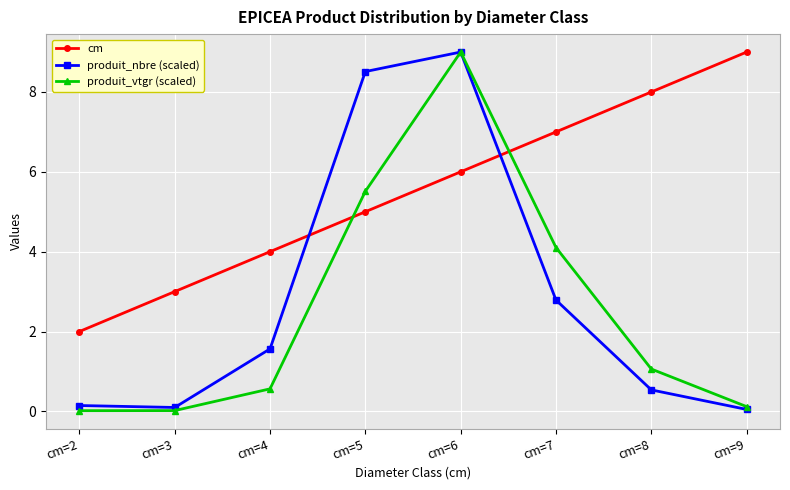

What is the value of the produit_nbre (scaled) point at the 7th from the left?

0.5